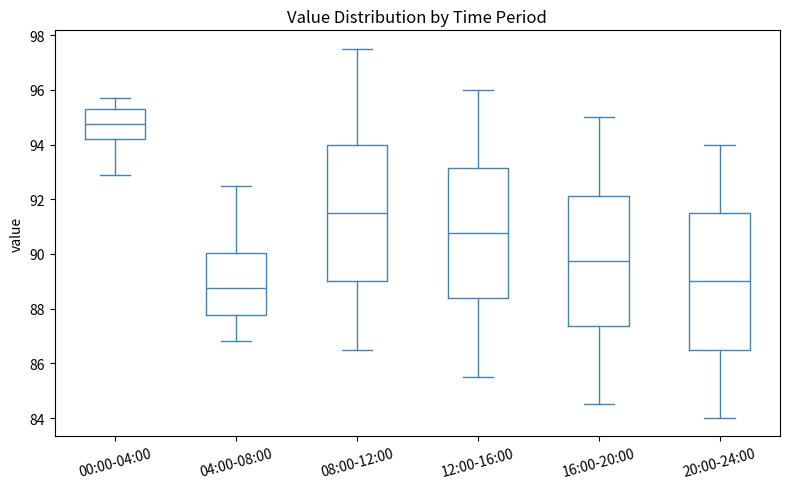

Reading left to right, transcribe this box plot: for each box, give where its median line is, the range the box spans, and where its two whiskers end, as read against the y-axis. The values are not printed on the chart, so give them approximately, as read against the axis.

00:00-04:00: median 94.8, box 94.2 to 95.4, whiskers 93.0 to 95.8
04:00-08:00: median 88.8, box 87.8 to 90.0, whiskers 86.8 to 92.6
08:00-12:00: median 91.6, box 89.0 to 94.0, whiskers 86.6 to 97.6
12:00-16:00: median 90.8, box 88.4 to 93.2, whiskers 85.6 to 96.0
16:00-20:00: median 89.8, box 87.4 to 92.2, whiskers 84.6 to 95.0
20:00-24:00: median 89.0, box 86.6 to 91.6, whiskers 84.0 to 94.0